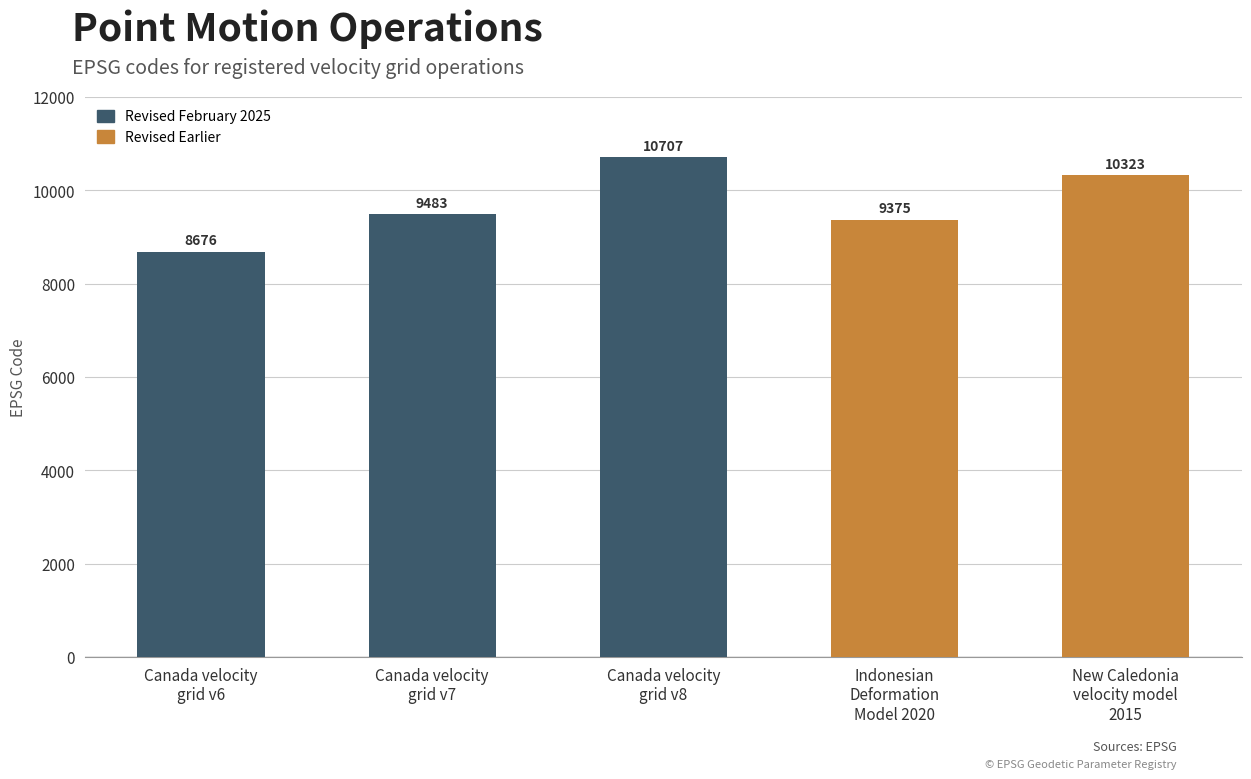

Reading right to left, transcribe all the data shown in this chart.

10323	9375	10707	9483	8676